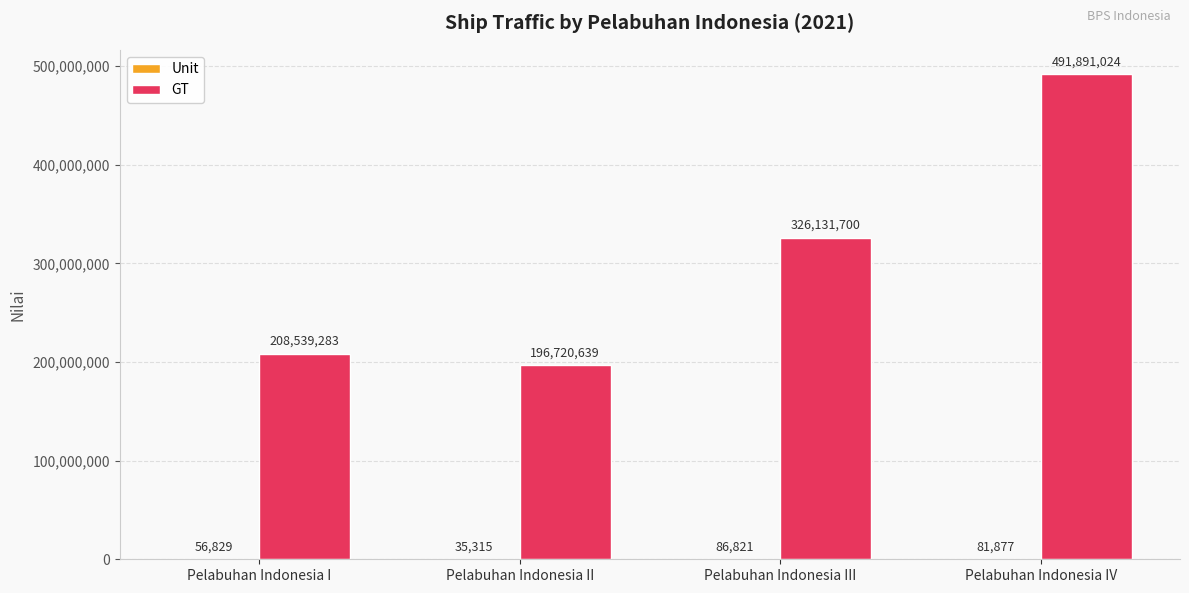

What is the total value across all series at Pelabuhan Indonesia I?

208596112